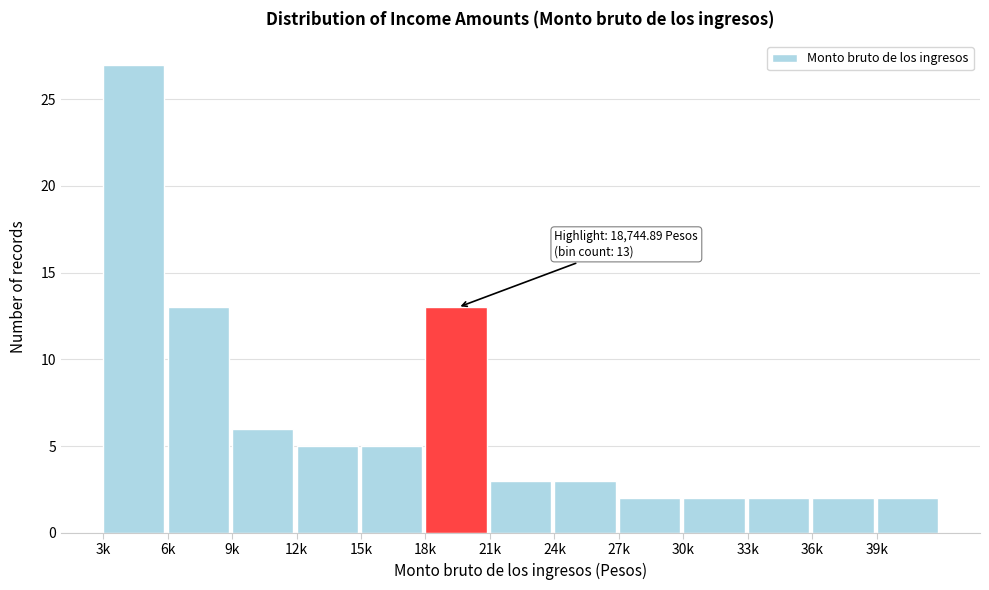

Reading left to right, extract all data points from this chart.

27	13	6	5	5	13	3	3	2	2	2	2	2